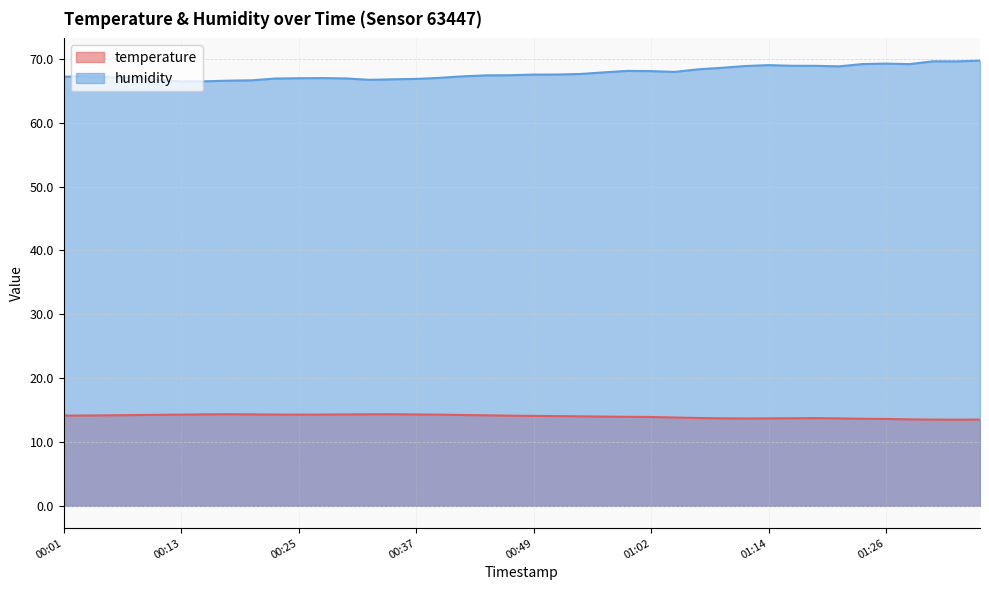

At which label does humidity reach its minimum?

00:13